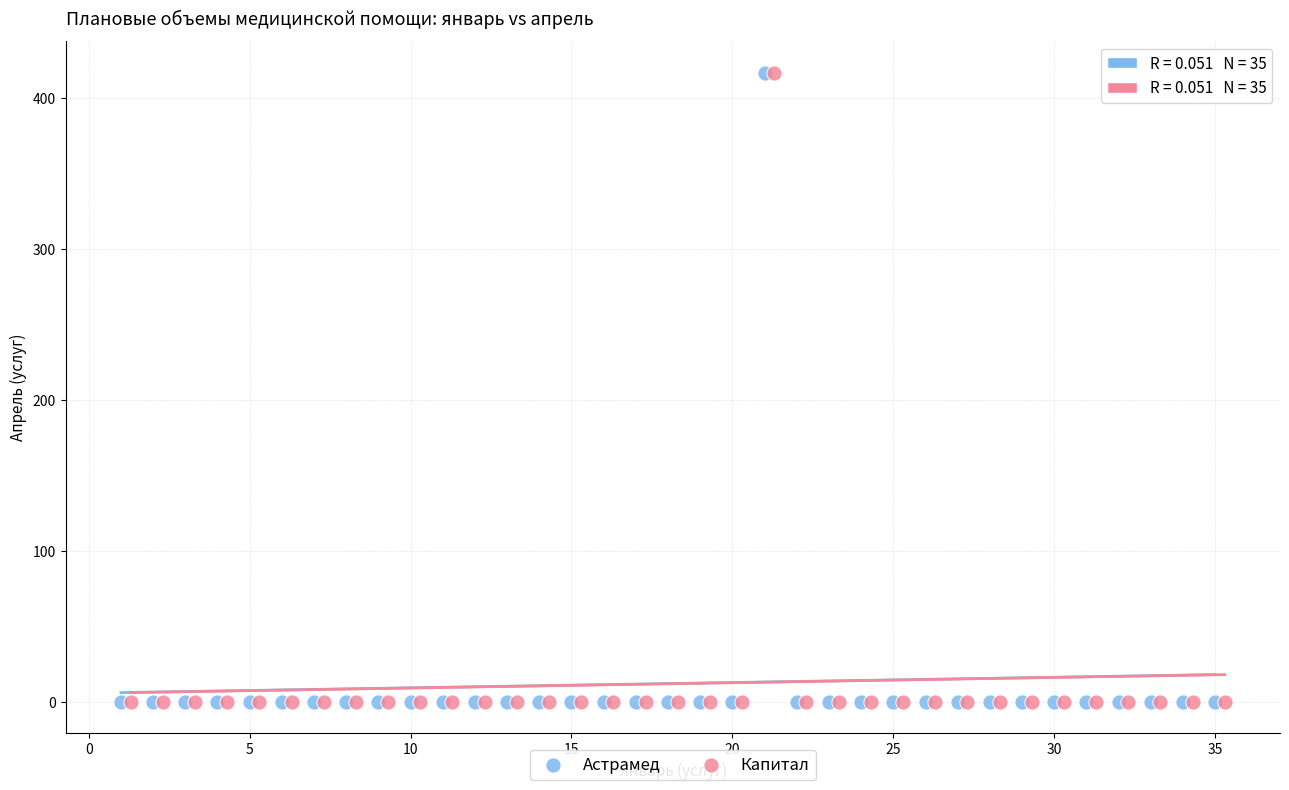

What are all the series names shown in the legend?

Астрамед, Капитал